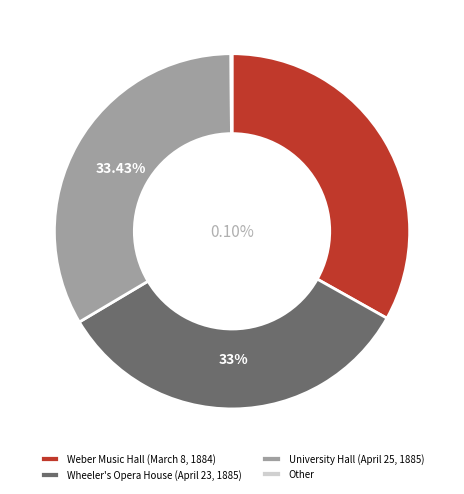

To the nearest percent, what is the difference between the largest and smallest slice percentages?

33%